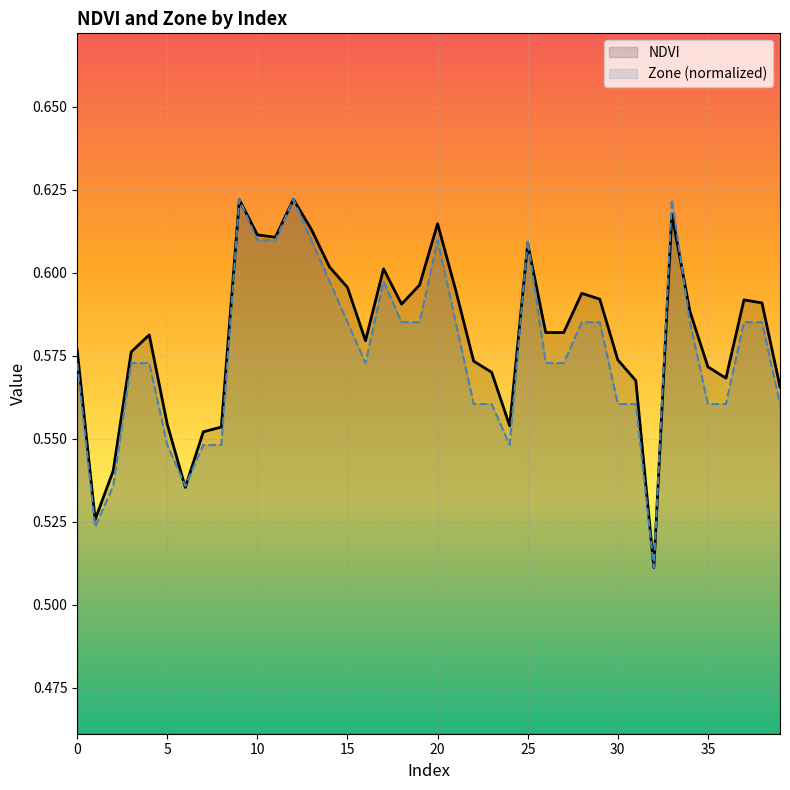

Where is Zone nearest to the value 0?

32